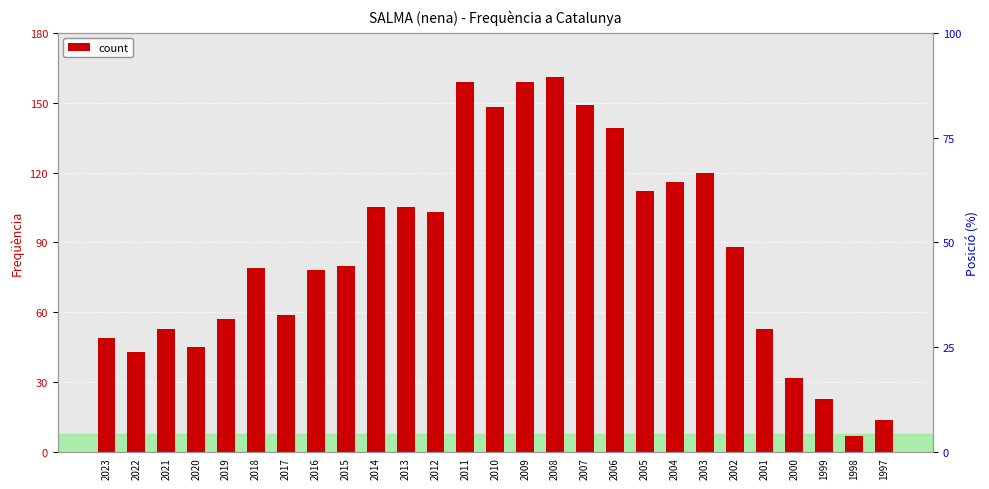

Are the bars grouped side by side (vs. stacked)?

No